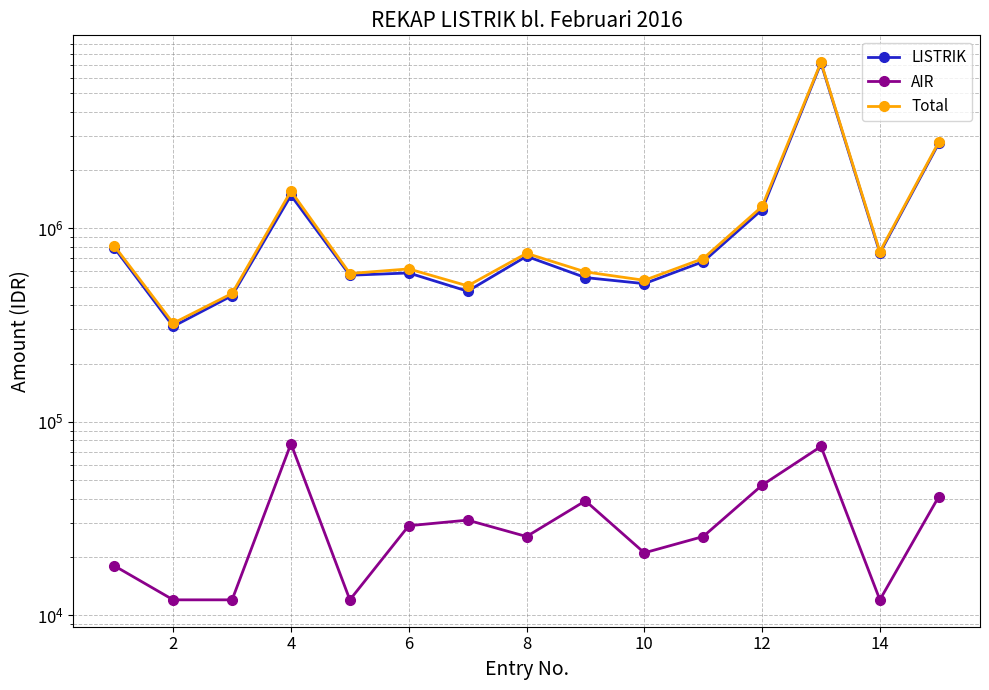

In LISTRIK, how many points are higher than both neighbors (excluding endpoints)?

4